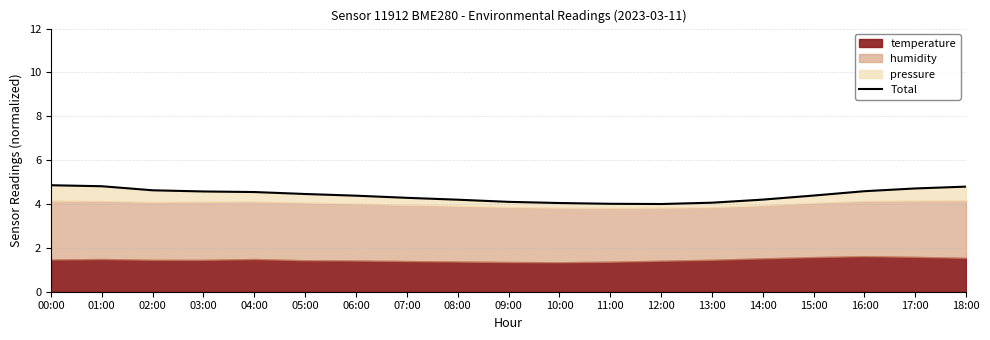

The chart shows a value of 2.0 at 08:00. True or false?

False